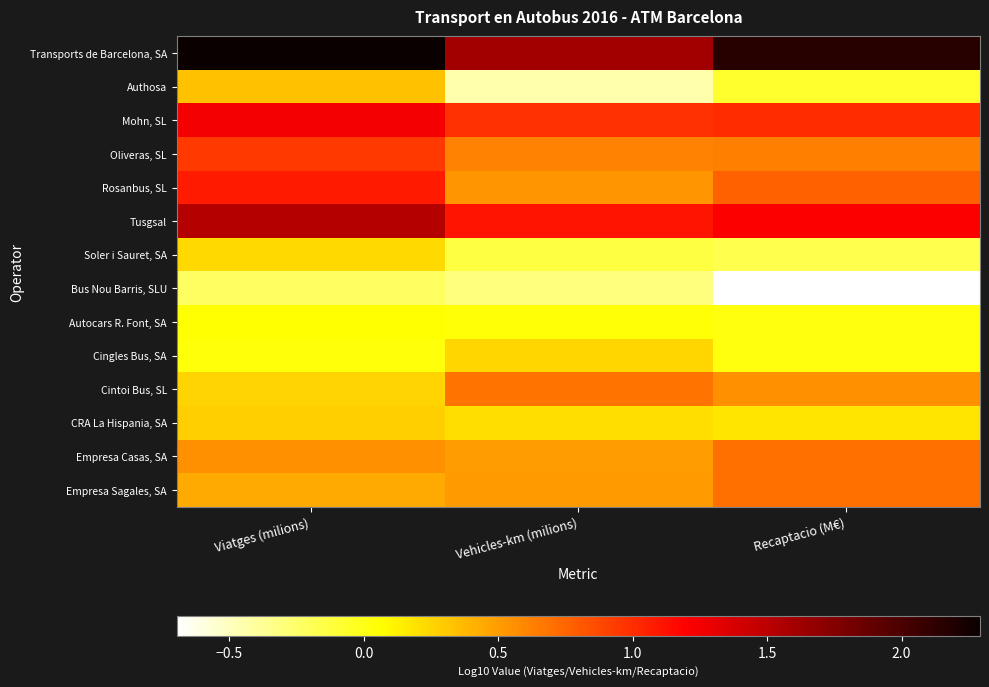

How many data points does each series have?

3